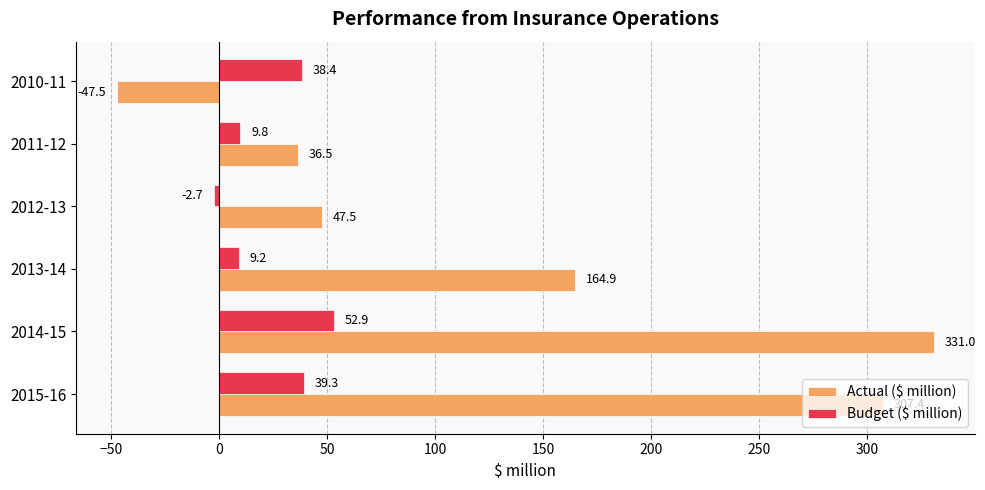

What is the spread (max minus min) of values at 2013-14?

155.7